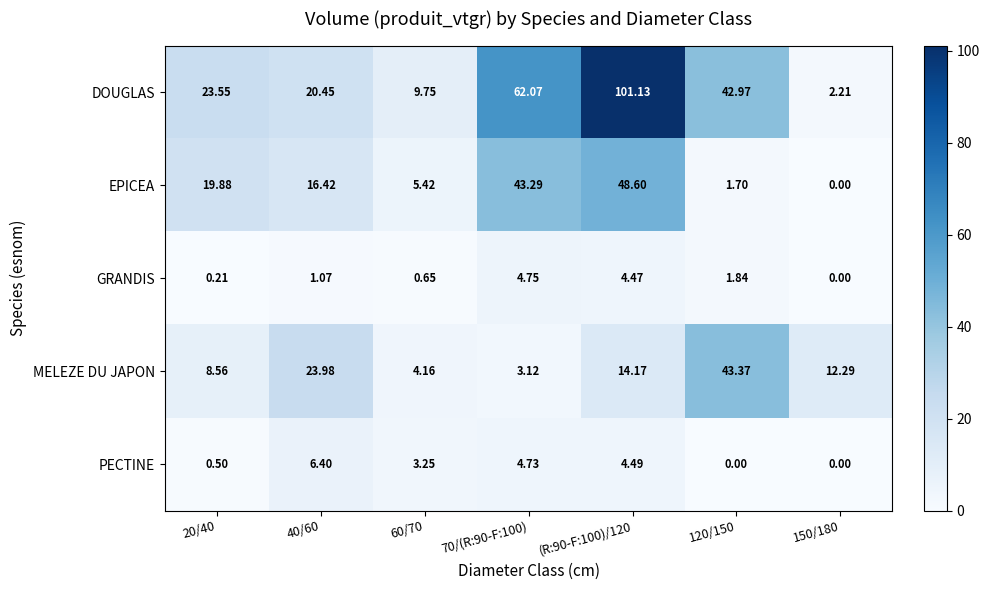

Rank the series at (R:90-F:100)/120 from highest to lowest value.

DOUGLAS, EPICEA, MELEZE DU JAPON, PECTINE, GRANDIS